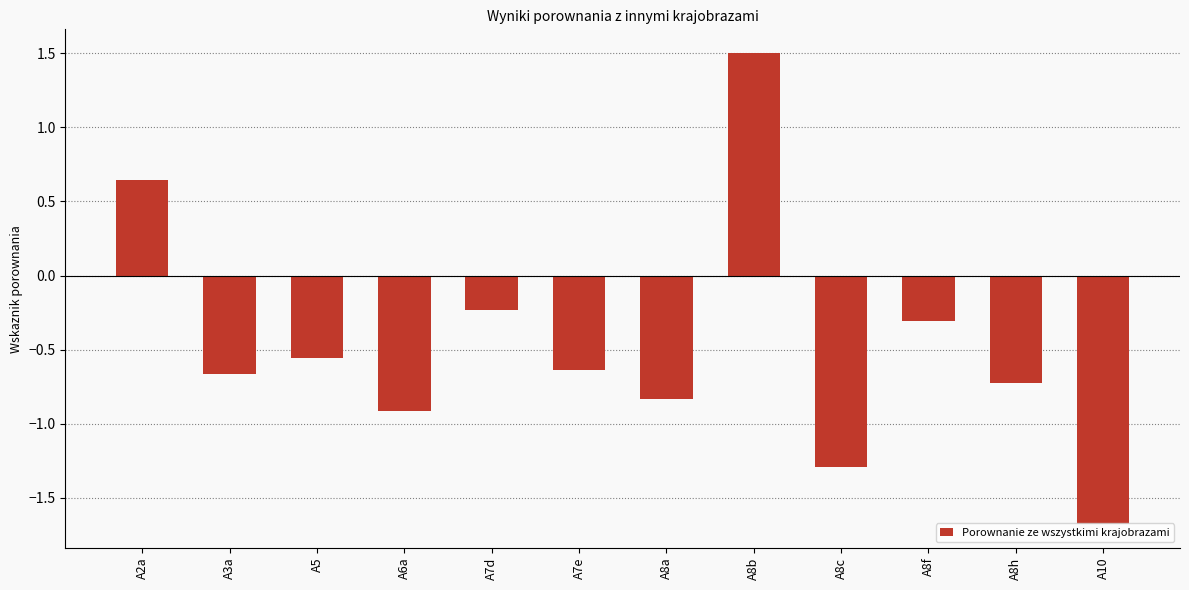

Which label corresponds to the smallest value in the chart?

A10